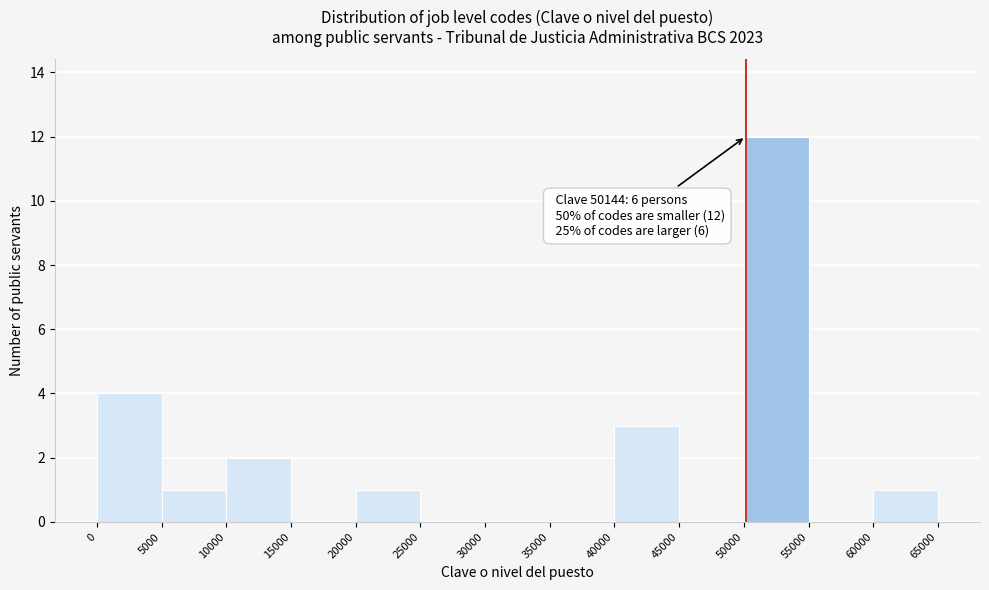

Over which range of the x-axis is the bar tallest?

50000 to 55000